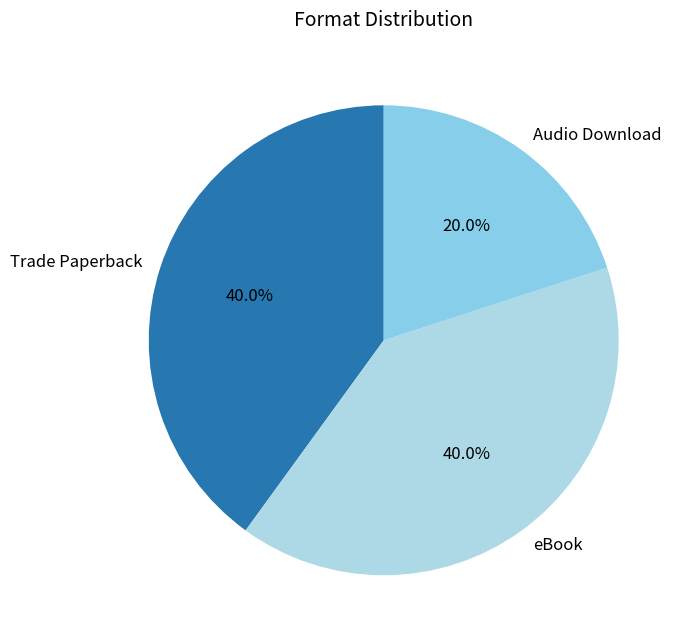

How many segments does this pie chart have?

3